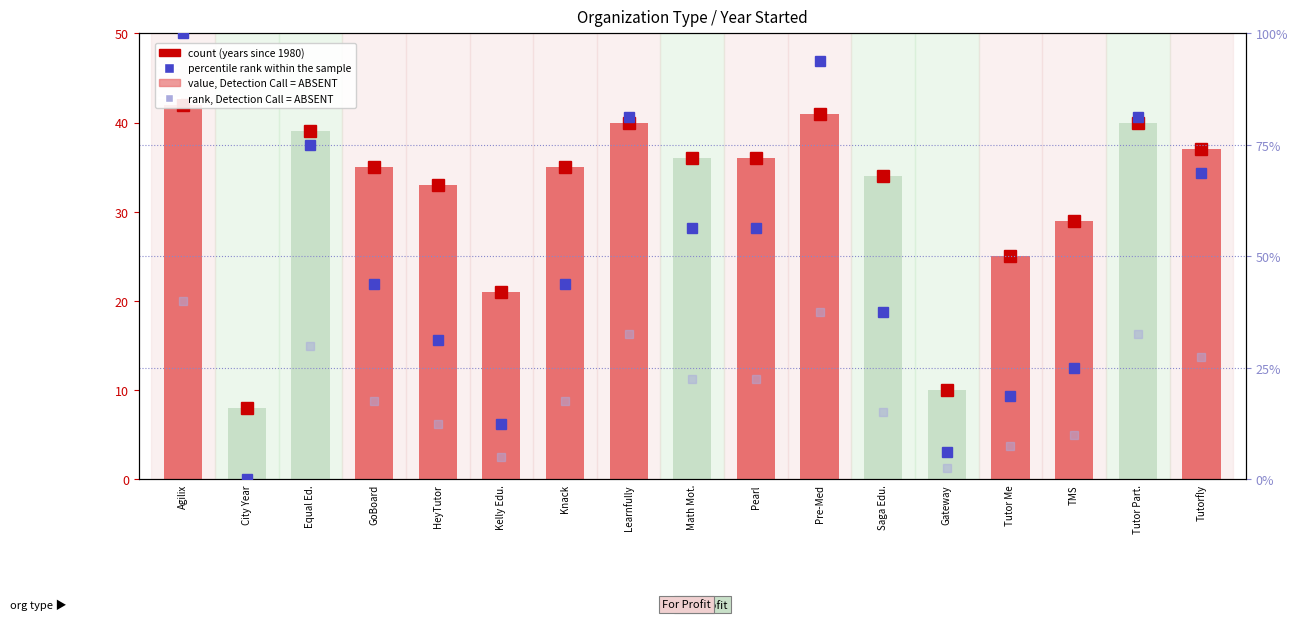

What is the difference between the highest and lowest values at TMS?

4.0